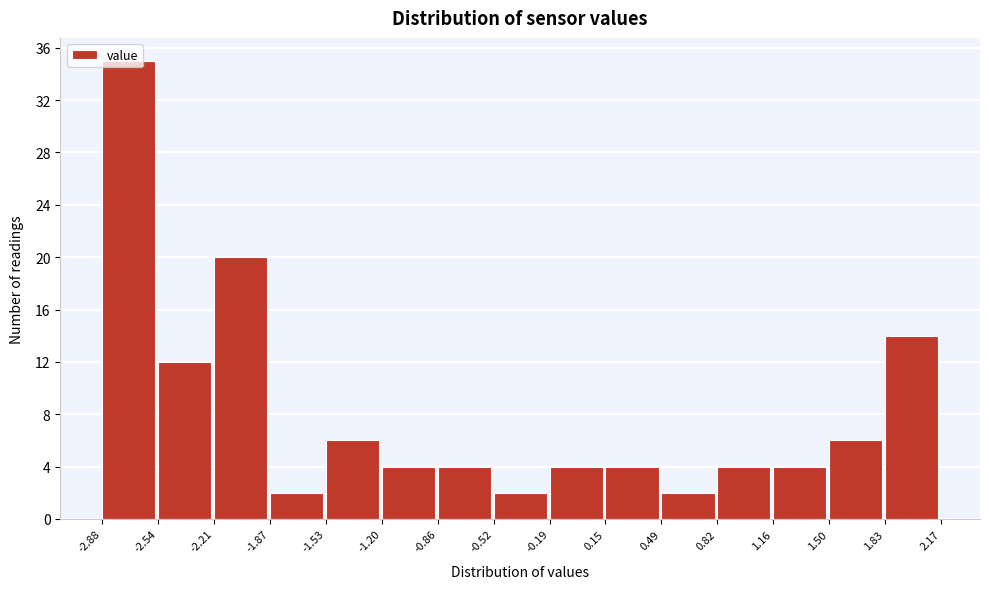

Reading left to right, list every bar in this chart as the range it spans on the x-axis followed by its height. The values are not printed on the chart, so give them approximately, as read against the axis.

-2.88 to -2.54: 35
-2.54 to -2.21: 12
-2.21 to -1.87: 20
-1.87 to -1.53: 2
-1.53 to -1.20: 6
-1.20 to -0.86: 4
-0.86 to -0.52: 4
-0.52 to -0.19: 2
-0.19 to 0.15: 4
0.15 to 0.49: 4
0.49 to 0.82: 2
0.82 to 1.16: 4
1.16 to 1.50: 4
1.50 to 1.83: 6
1.83 to 2.17: 14